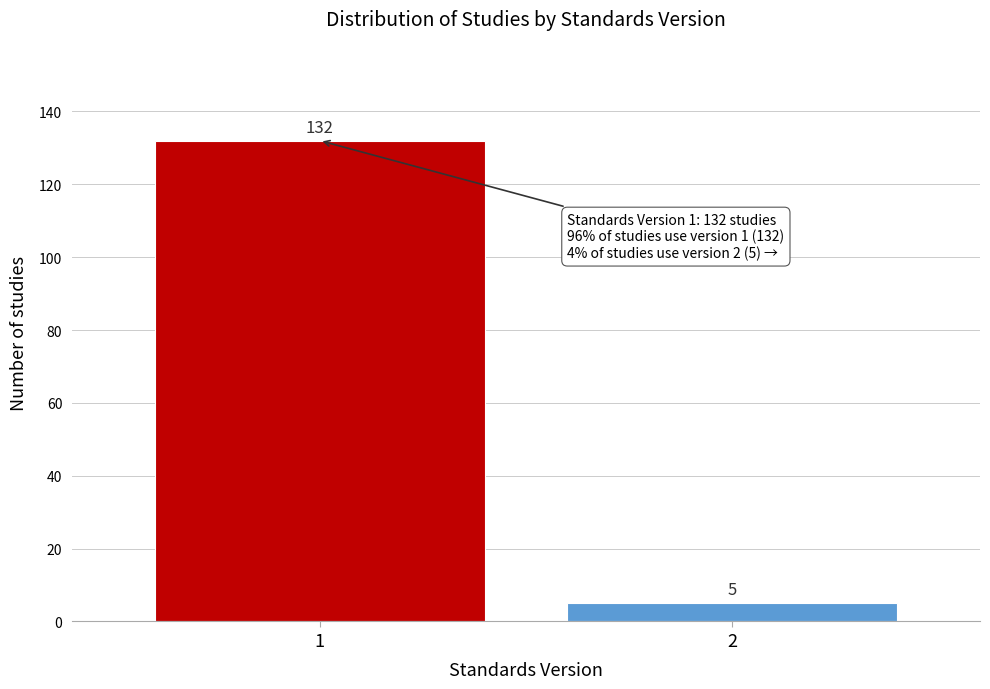

Reading left to right, transcribe all the data shown in this chart.

132	5